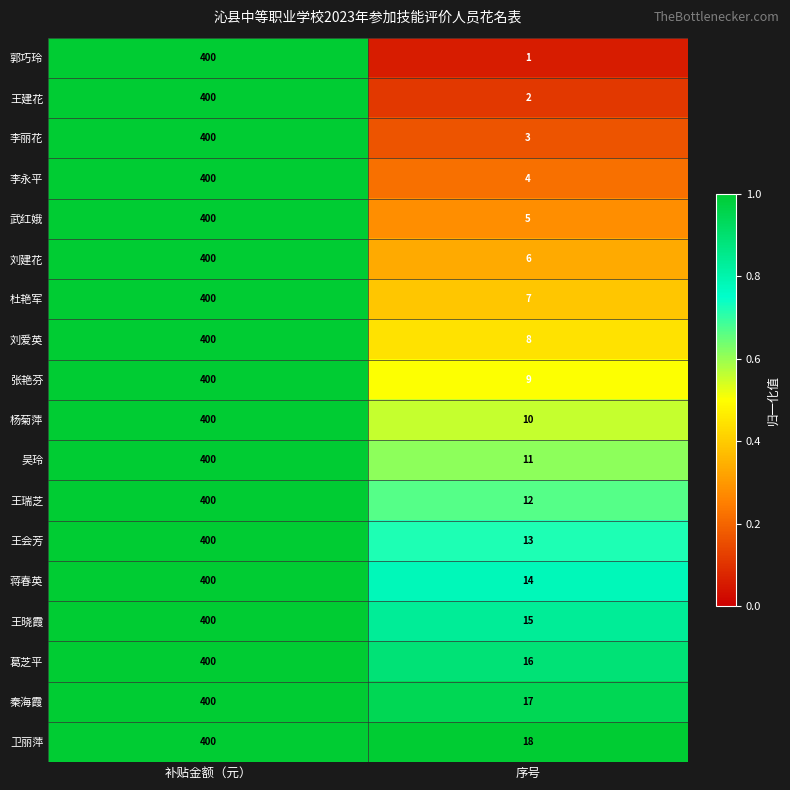

The 卫丽萍 series shows 18 at 序号. True or false?

True